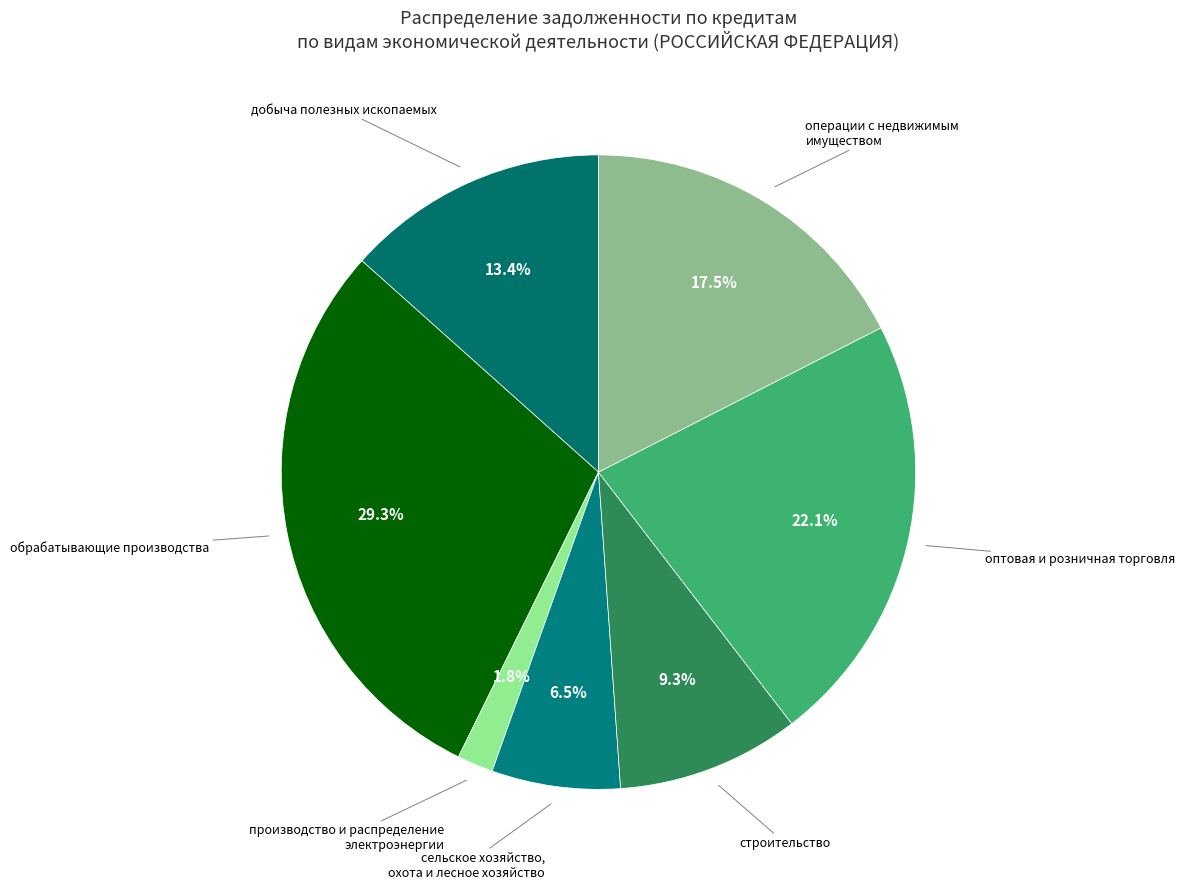

Is there any slice that represents more than half of the pie?

No